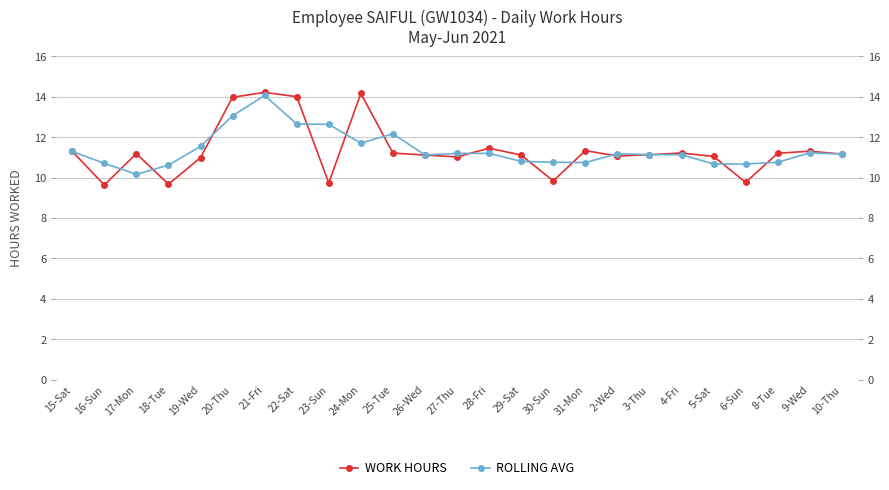

What is the highest value of the WORK HOURS series?

14.2